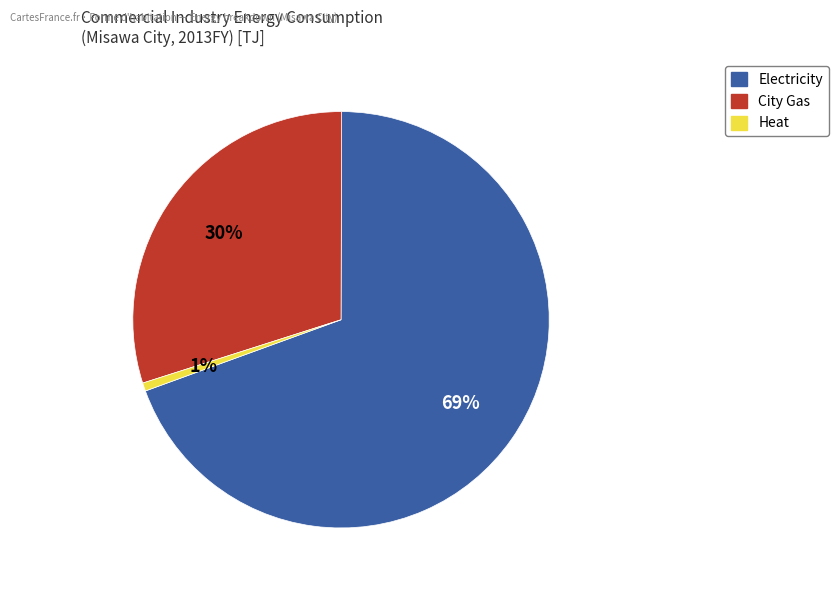

Is there a majority slice in this chart?

Yes